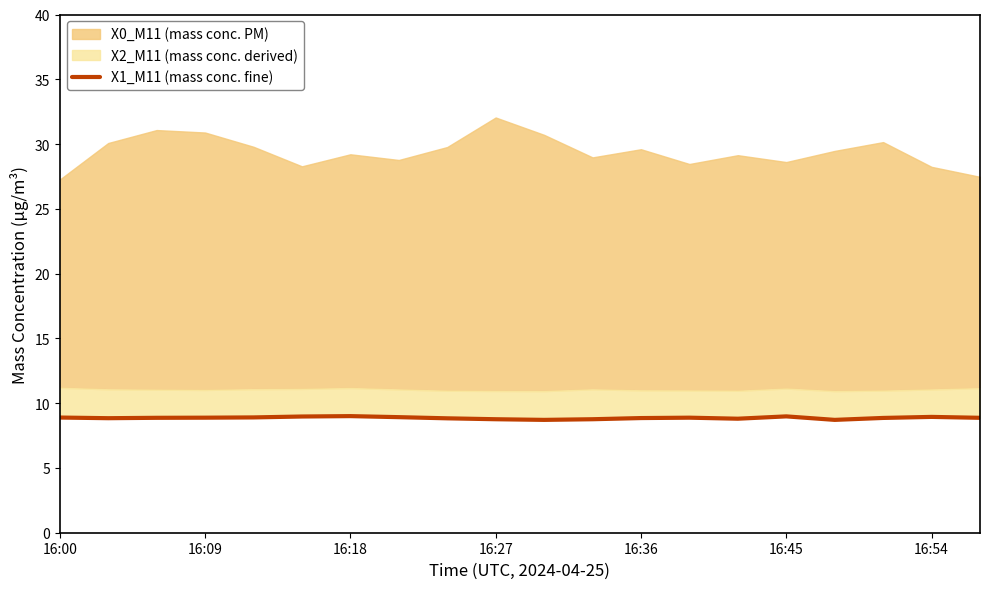

Where is the data nearest to the value 8?

10